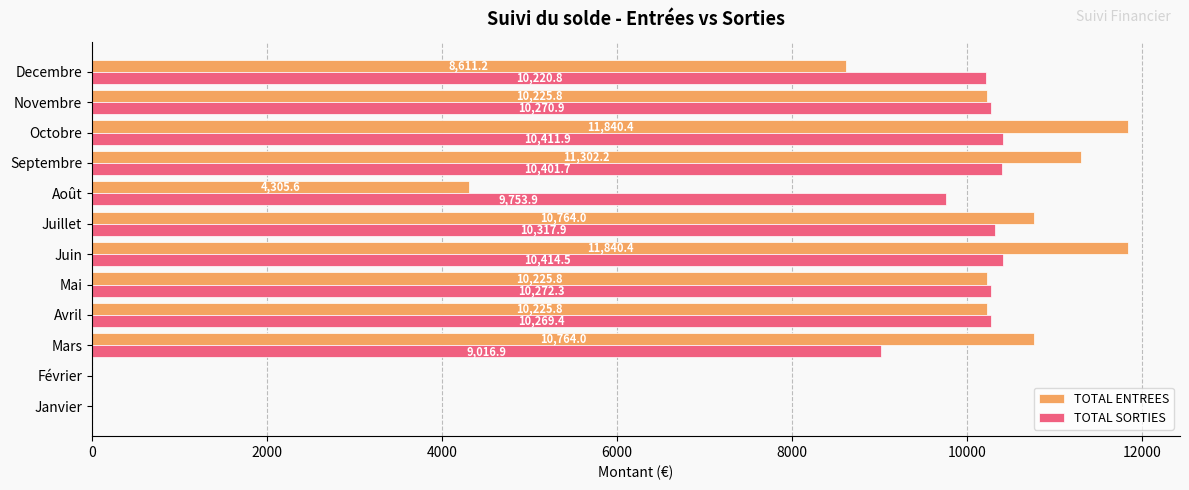

The value of TOTAL ENTREES at Juin is 21182.4. True or false?

False